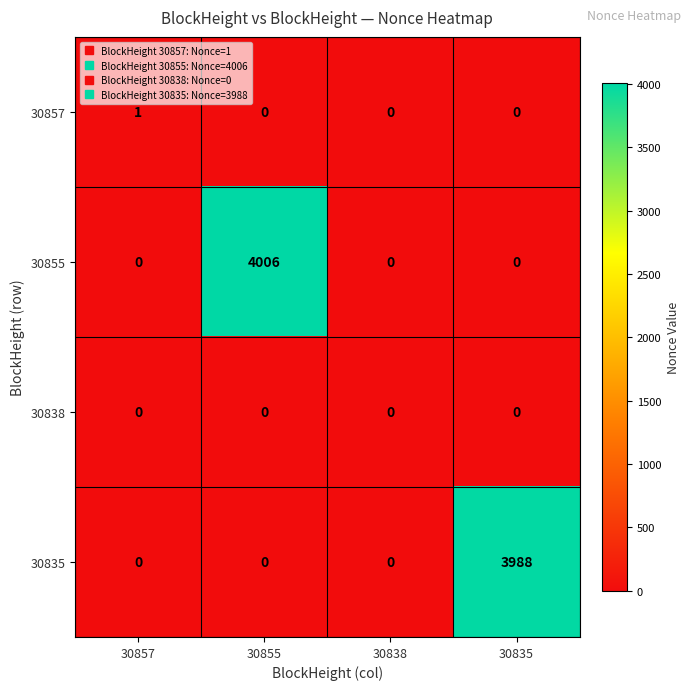

Count the 30835 values in the range 0 to 3988.

4